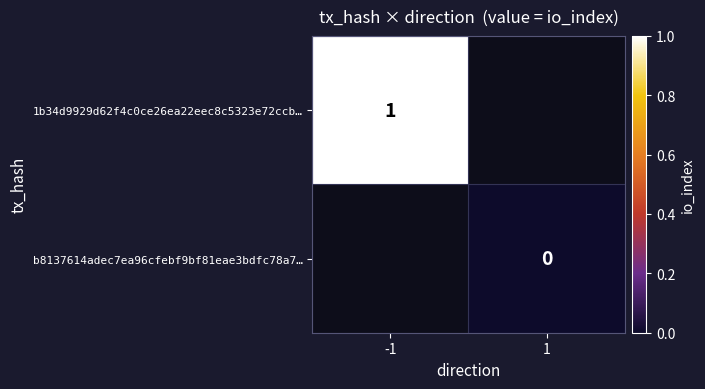

Is it true that 1b34d9929d62f4c0ce26ea22eec8c5323e72ccb… equals 1 at -1?

True